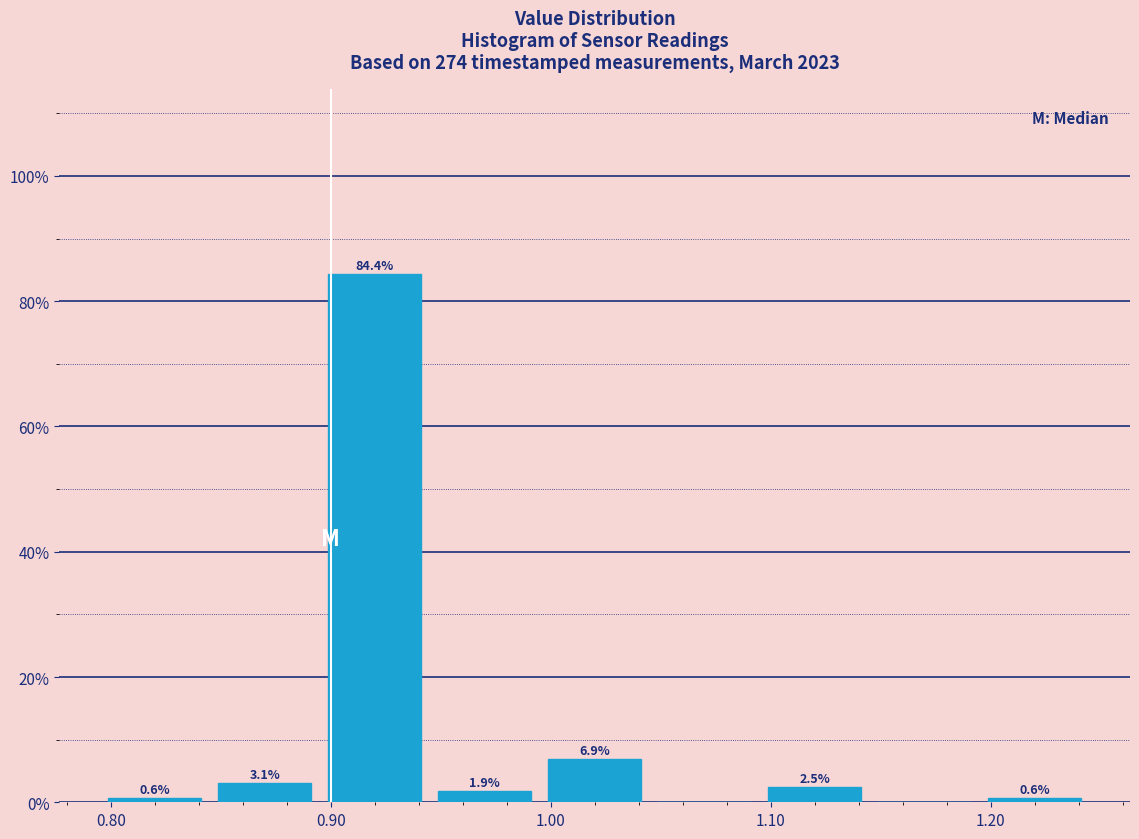

Which range on the x-axis has the tallest bar?

0.895 to 0.945